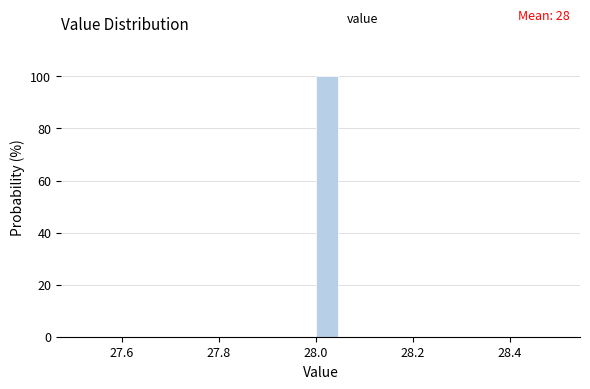

Read against the x-axis, roughly where is the centre of the tallest bar?

28.02